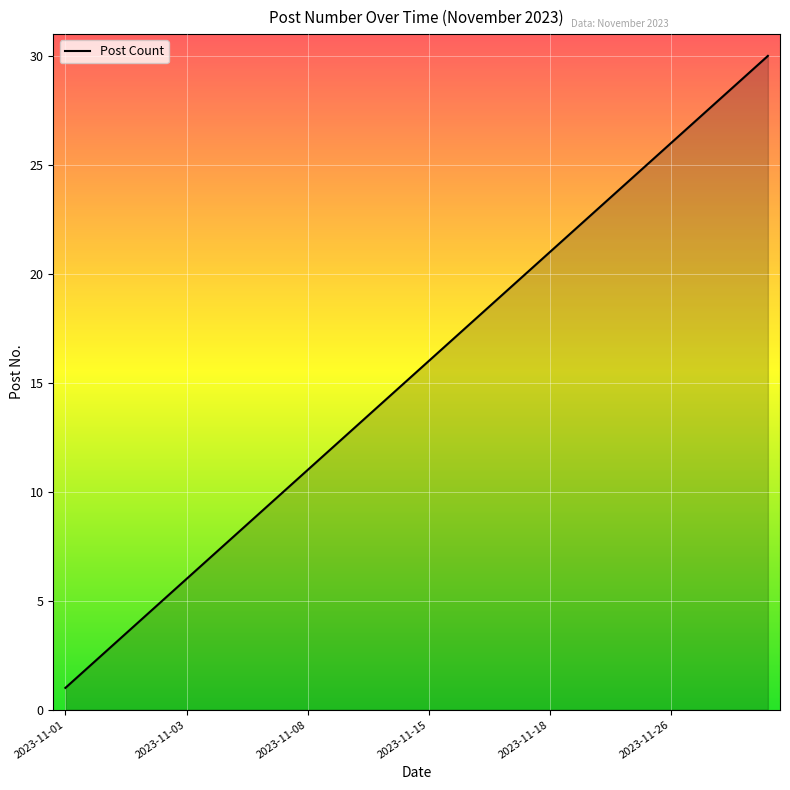

What is the maximum value shown in the chart?

30